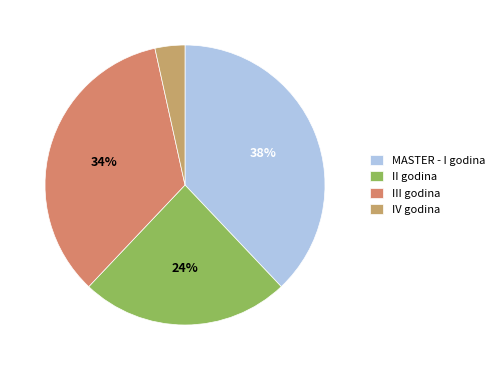

Which has a higher value, II godina or MASTER - I godina?

MASTER - I godina